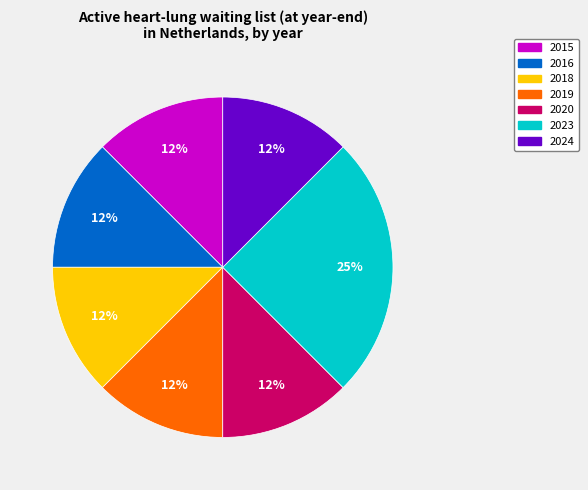

Is there a majority slice in this chart?

No